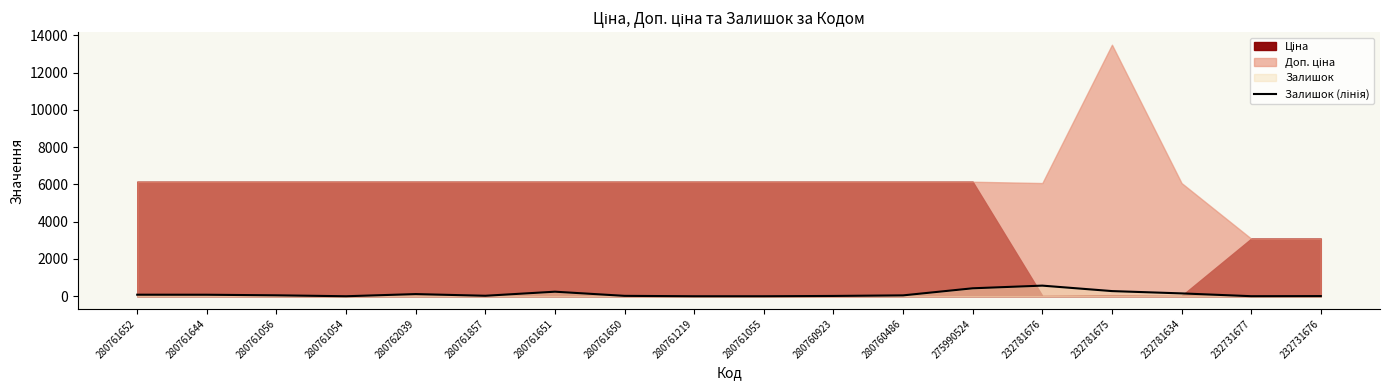

How many interior local valleys (lower than both neighbors) does the data have?

3